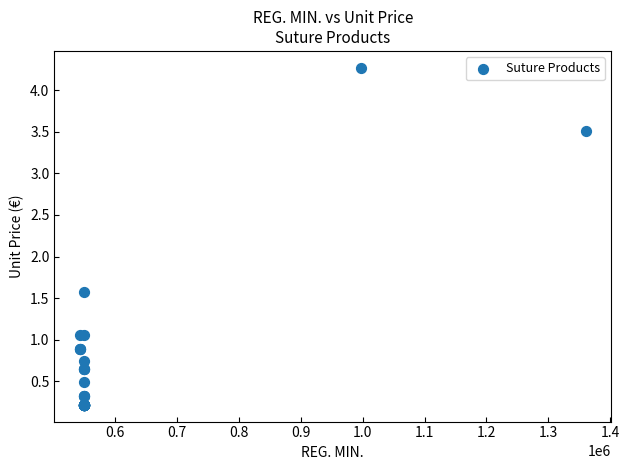

What Y value in the scatter plot is closest to 2?

1.6